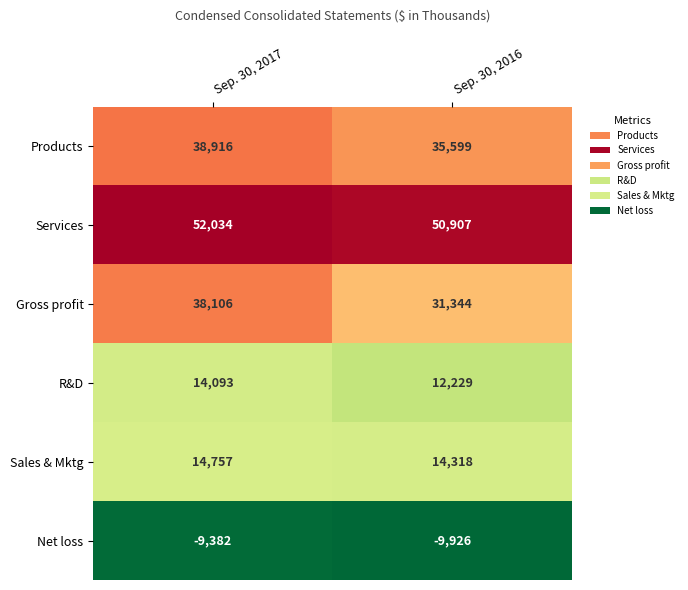

At how many categories does at least one series exceed 29910?

2